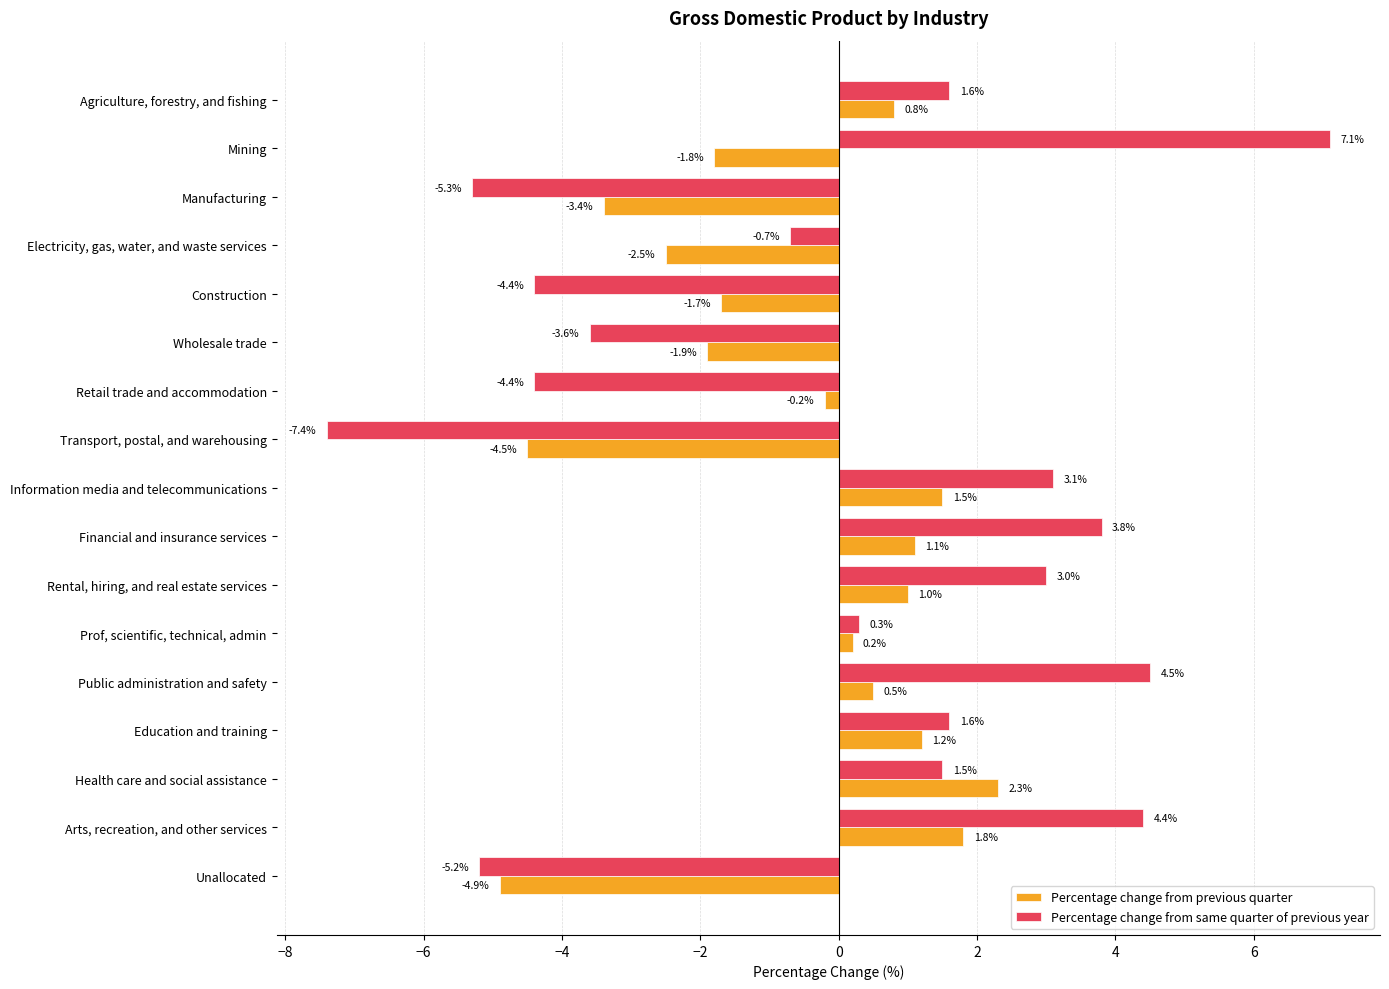

Which series has the largest total across all categories?

Percentage change from same quarter of previous year